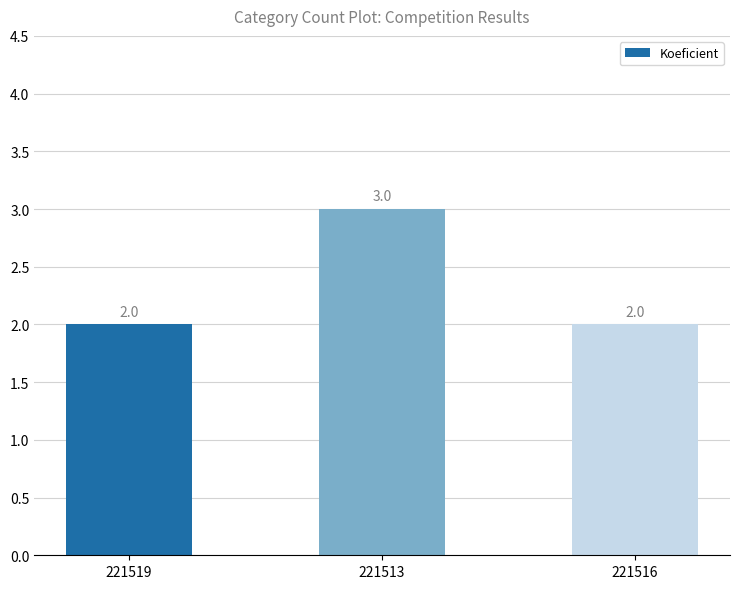

What is the greatest value displayed?

3